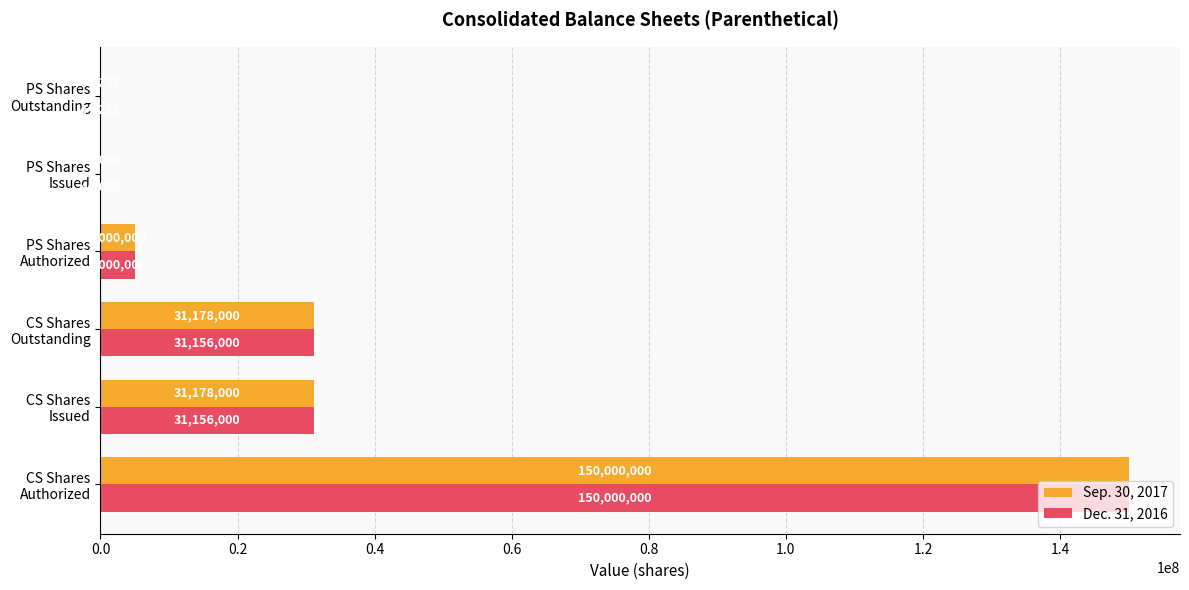

Which series has the largest total across all categories?

Sep. 30, 2017